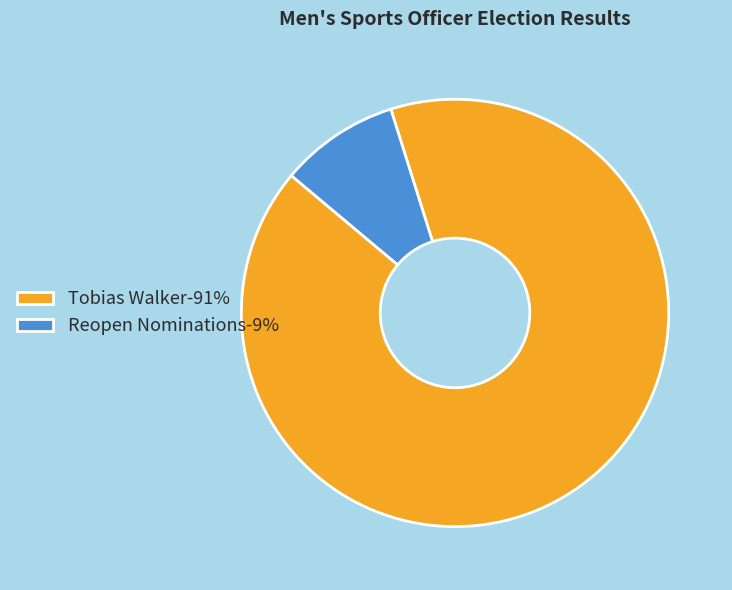

Between Reopen Nominations-9% and Tobias Walker-91%, which is larger?

Tobias Walker-91%